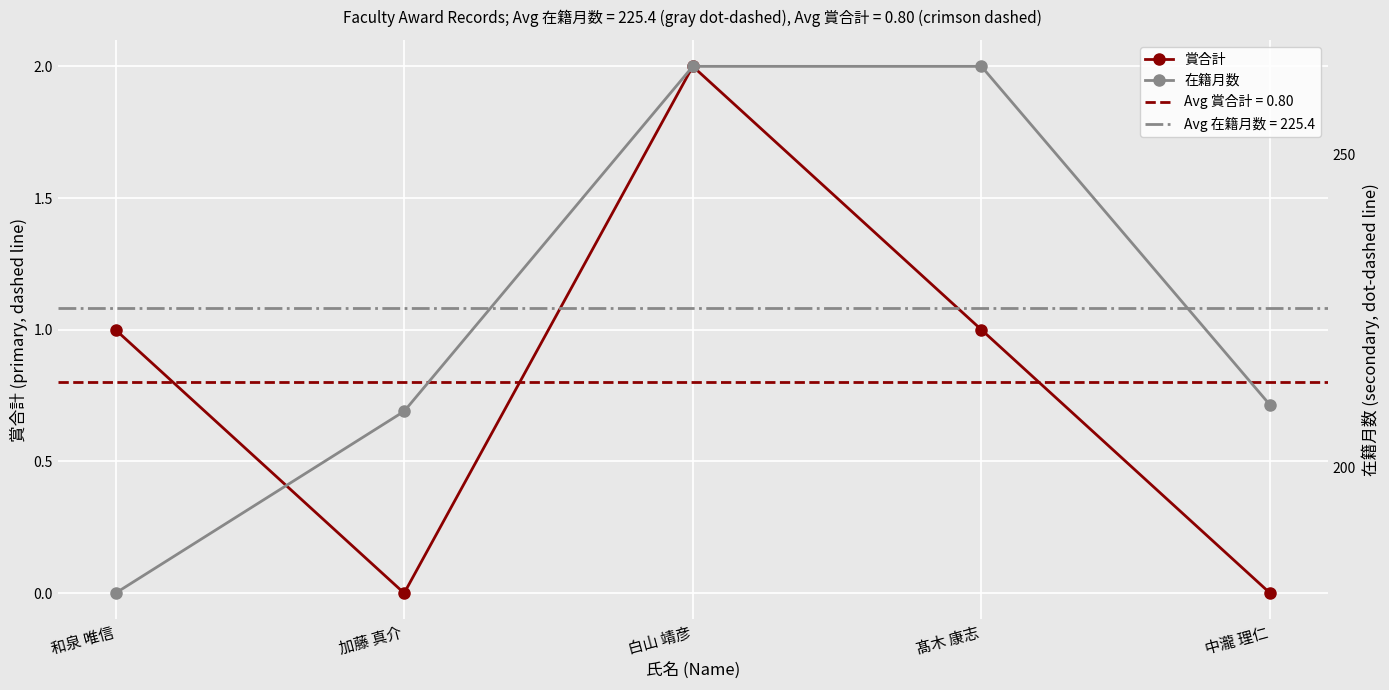

What are all the series names shown in the legend?

賞合計, 在籍月数